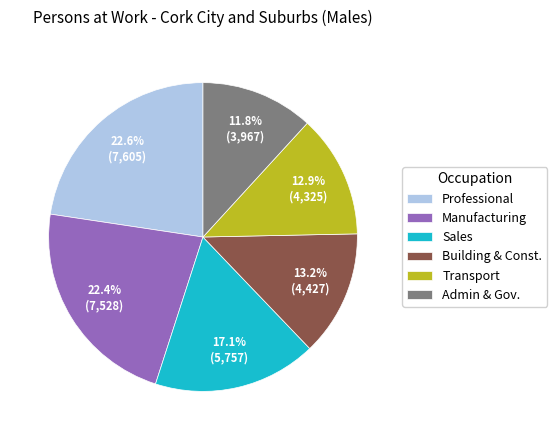

Approximately how many times larger is the value at Professional compared to Transport?

1.8